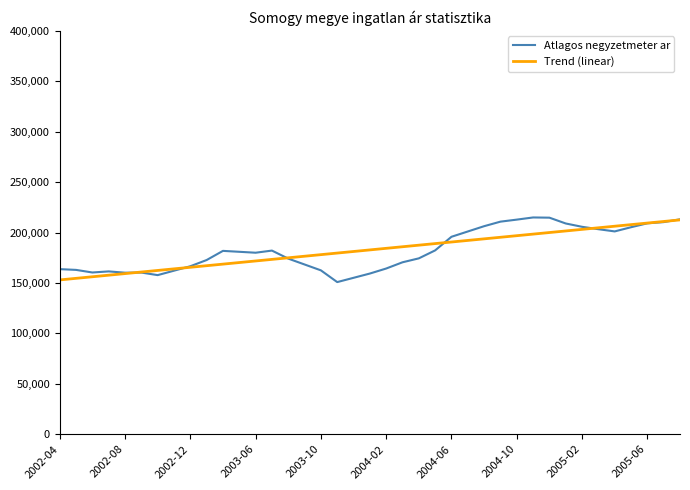

What is the sum of all Atlagos negyzetmeter ar values?

7128251.0